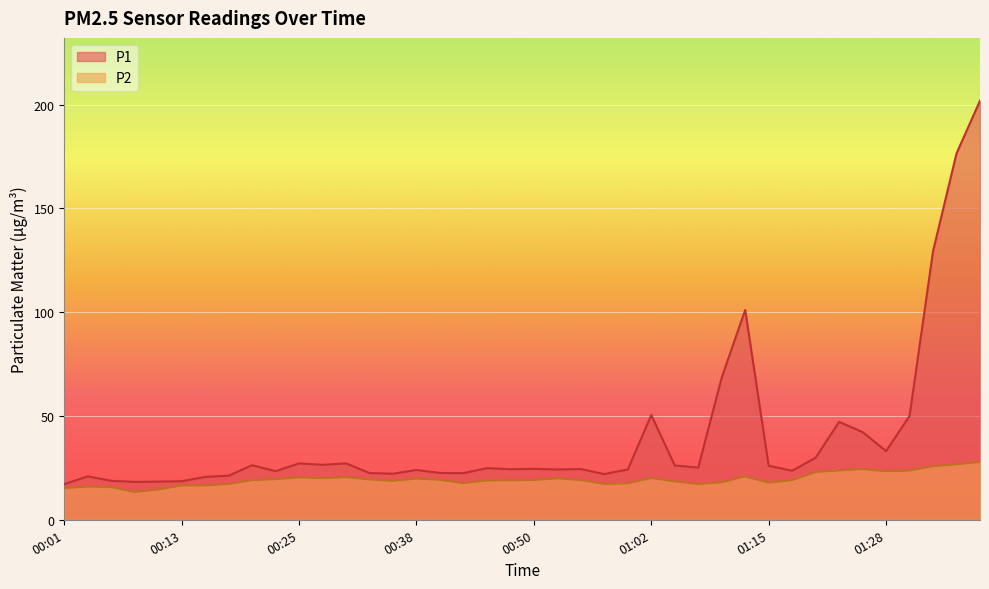

Which label corresponds to the smallest value in the chart?

00:08